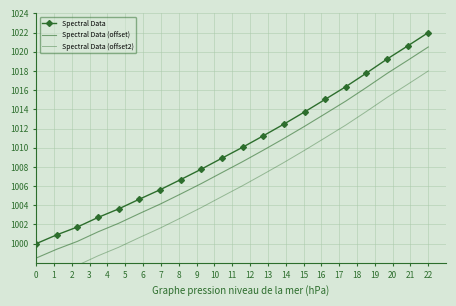

How many distinct data groups are displayed?

3